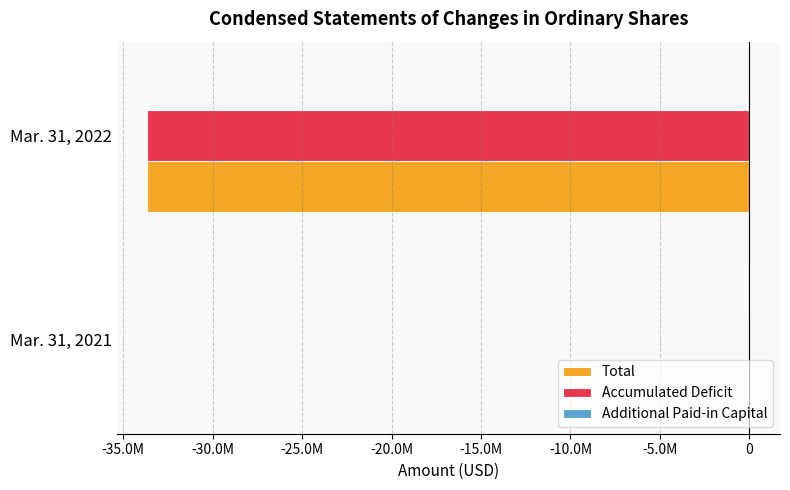

Reading left to right, transcribe all the data shown in this chart.

Total: 5007	-33664329
Accumulated Deficit: -19993	-33665120
Additional Paid-in Capital: 24209	0